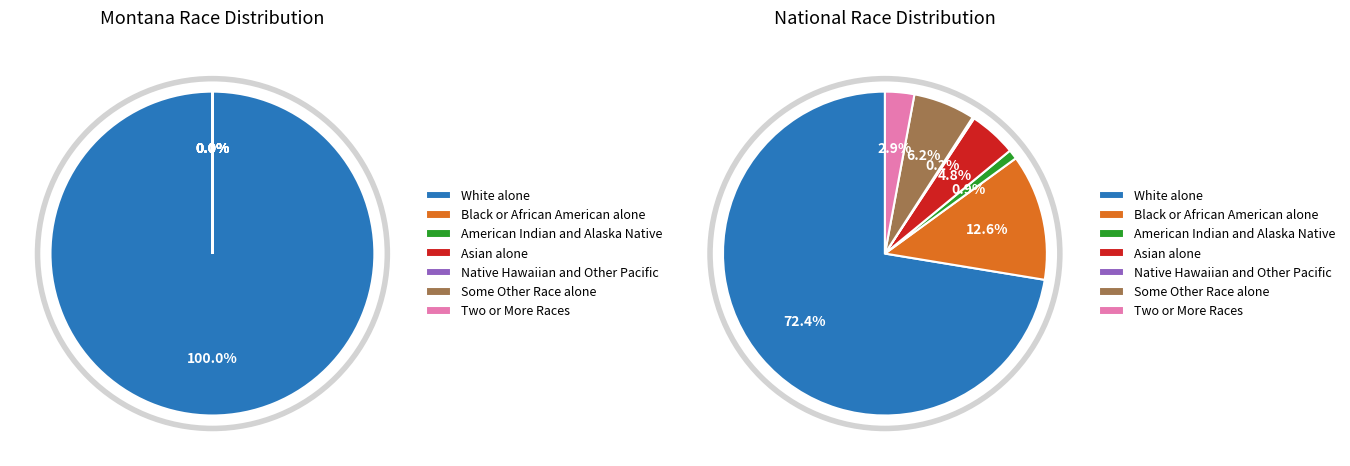

To the nearest percent, what is the difference between the largest and smallest slice percentages?

100%